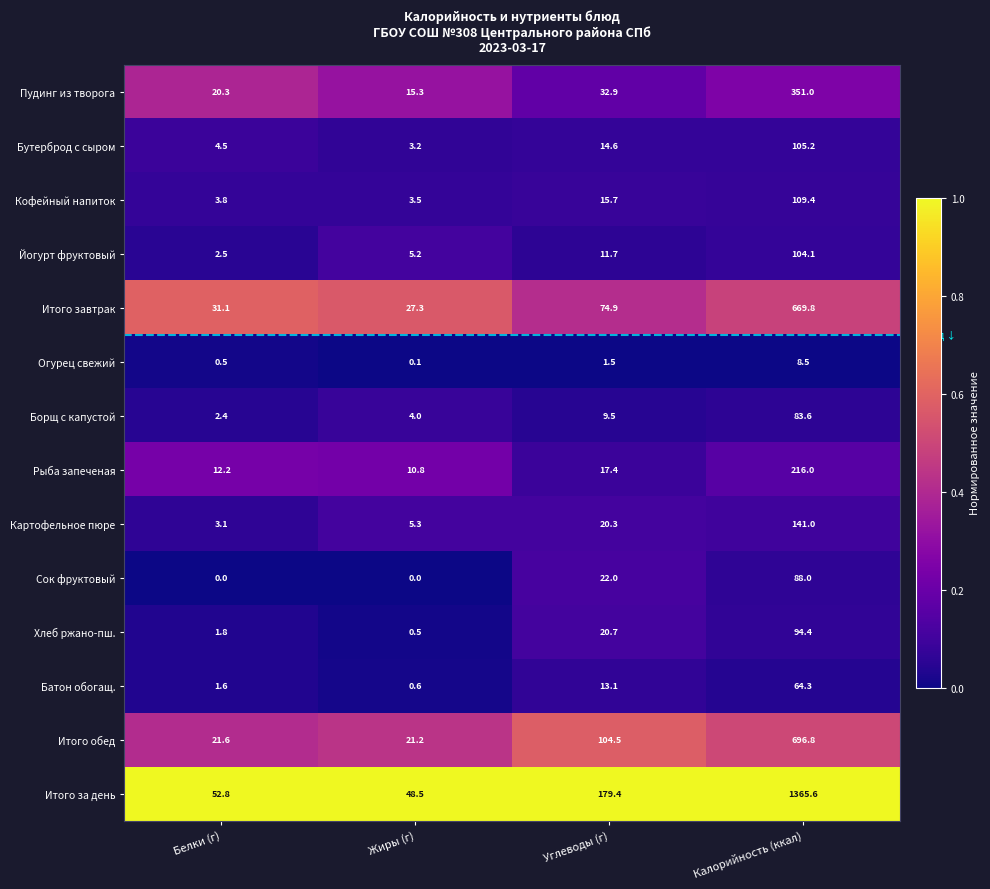

What is the difference between the highest and lowest values at Жиры (г)?

48.5